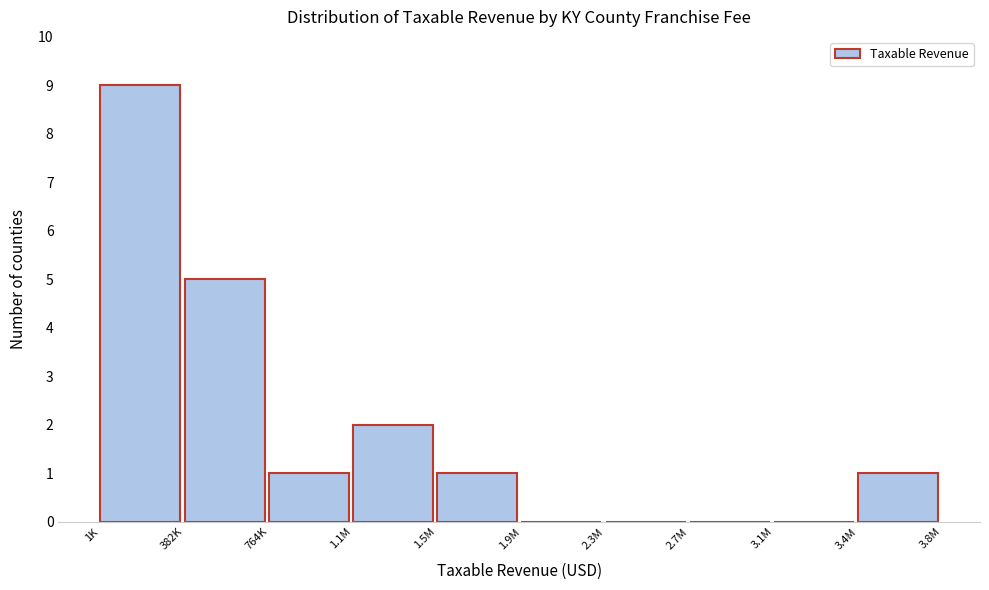

Reading left to right, transcribe all the data shown in this chart.

1K=9	382K=5	764K=1	1.1M=2	1.5M=1	1.9M=0	2.3M=0	2.7M=0	3.1M=0	3.4M=1